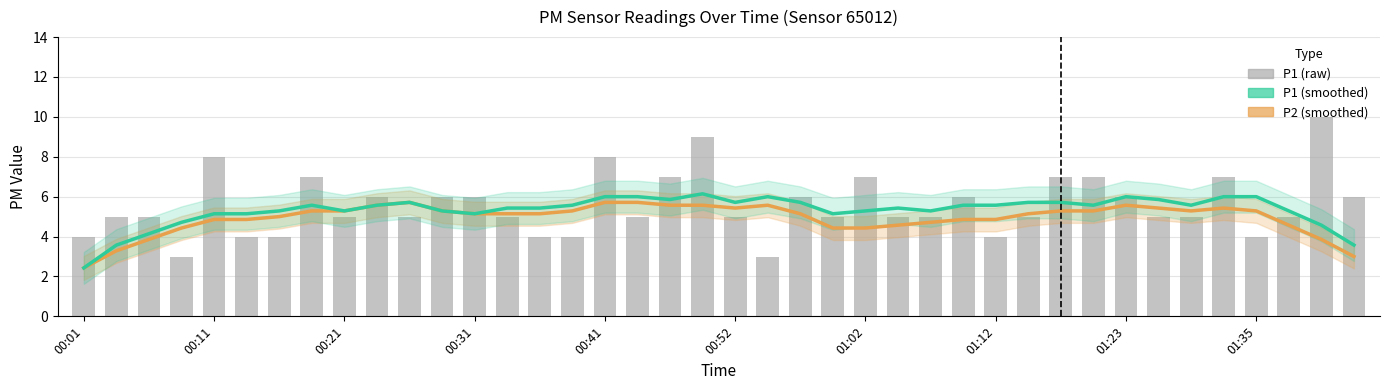

At how many categories does at least one series exceed 6?

10